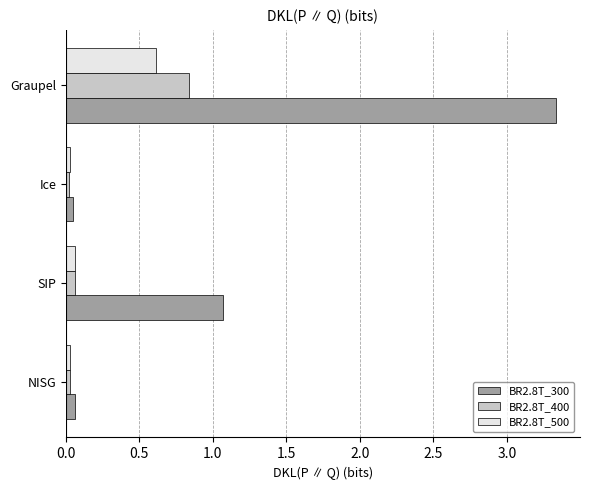

True or false: BR2.8T_500 has a value of 0.6 at Graupel.

True